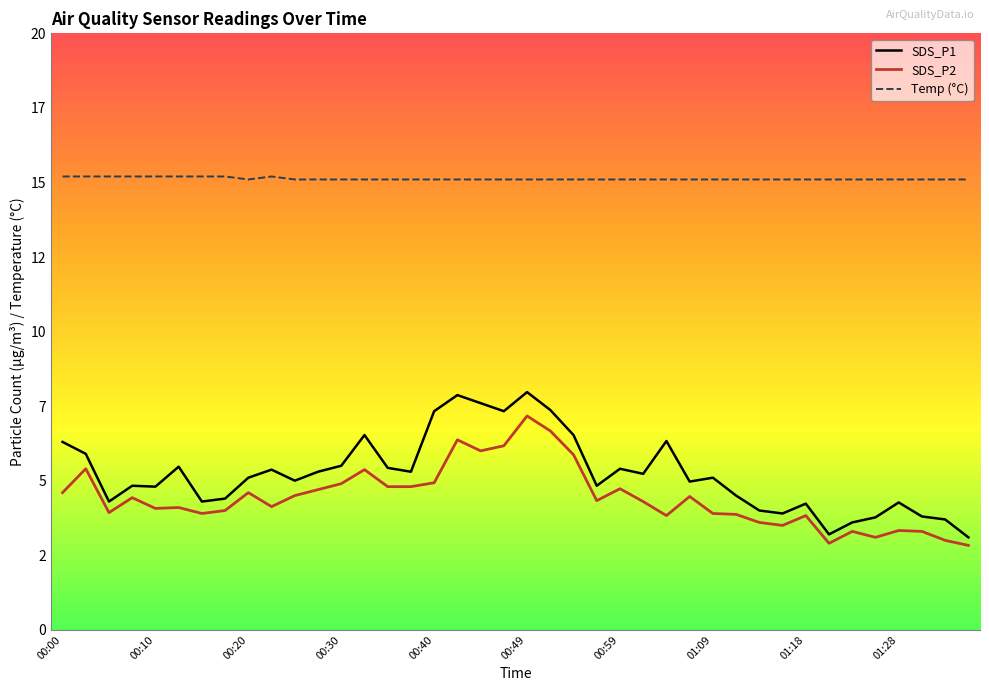

What is the label of the 28th point from the right?

00:30